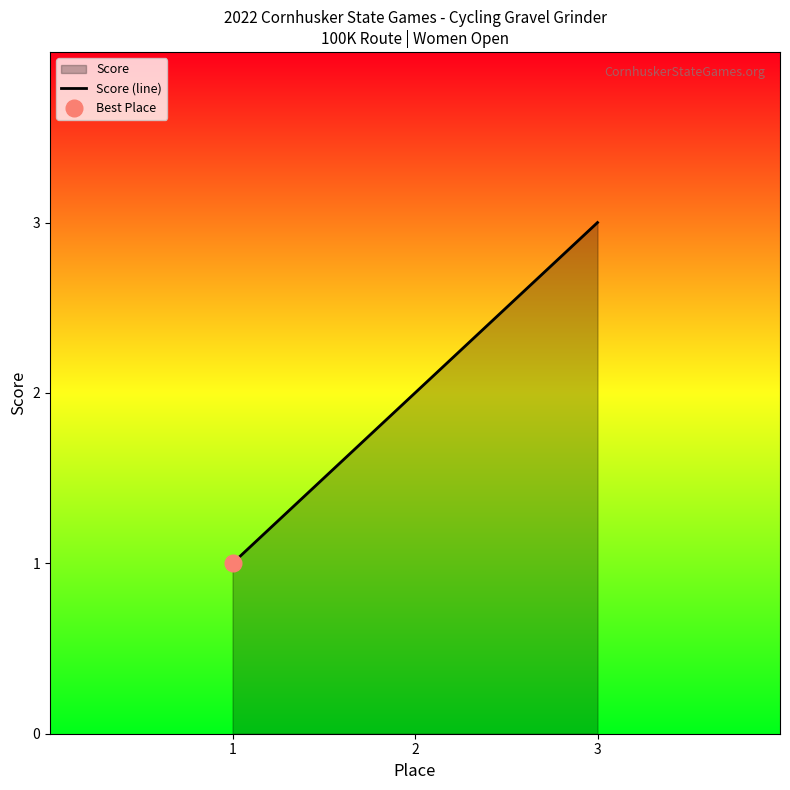

List the labels in order of value, smallest first.

1, 2, 3